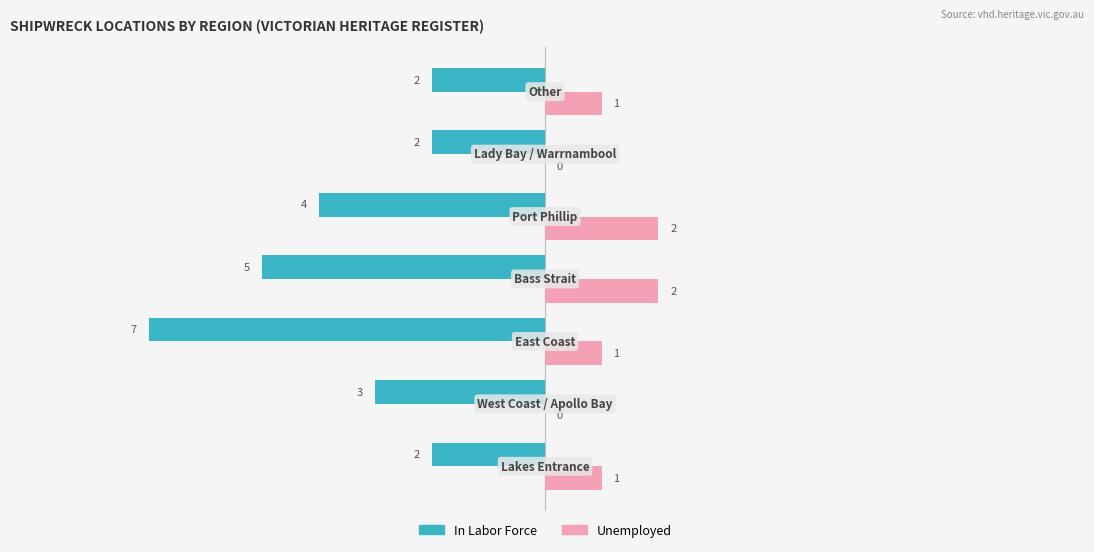

How many In Labor Force values are between -5 and -2?

6